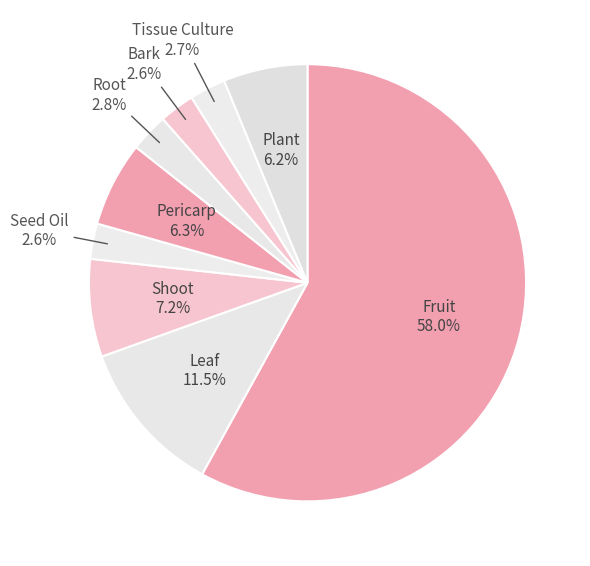

Which has a higher value, Plant or Shoot?

Shoot